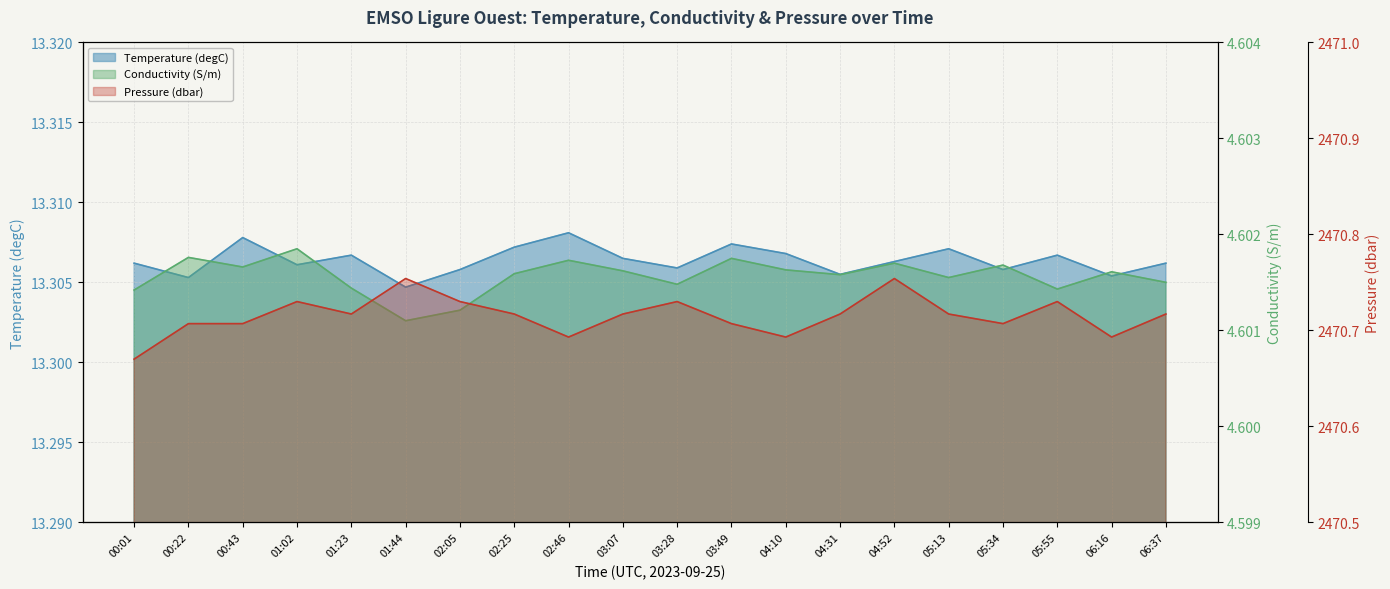

Count the number of categories in the chart.

20